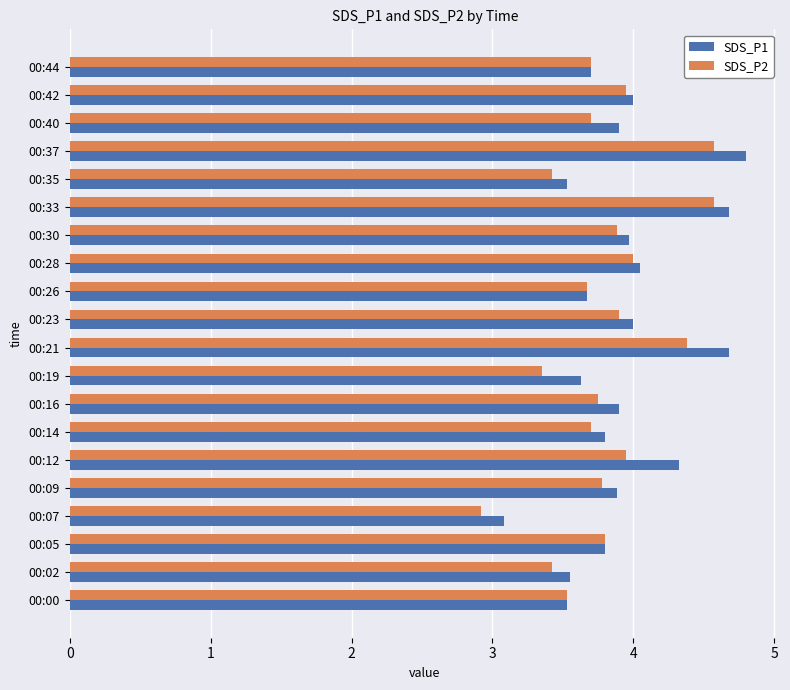

At how many categories does at least one series exceed 3?

20